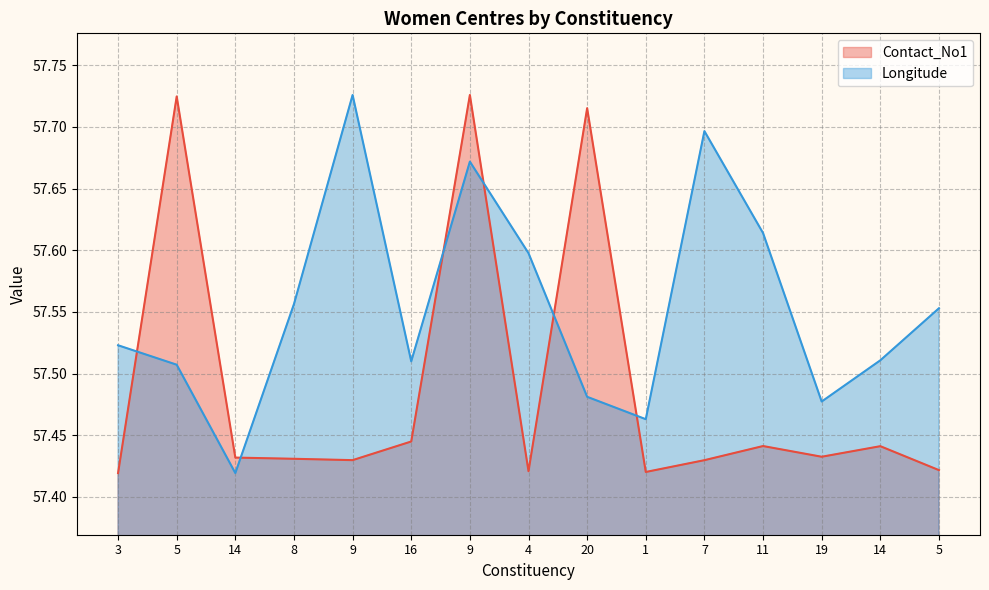

The Longitude series shows 57.6 at 5. True or false?

True